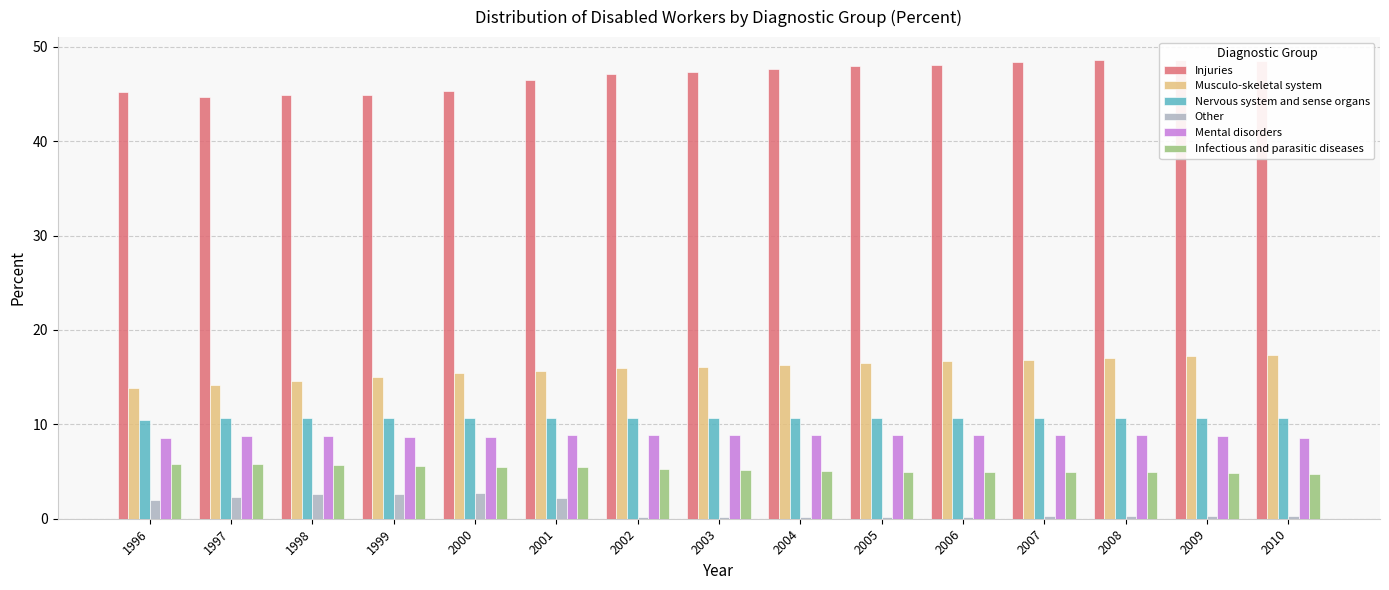

Rank the series by their maximum value, from highest to lowest.

Injuries, Musculo-skeletal system, Nervous system and sense organs, Mental disorders, Infectious and parasitic diseases, Other